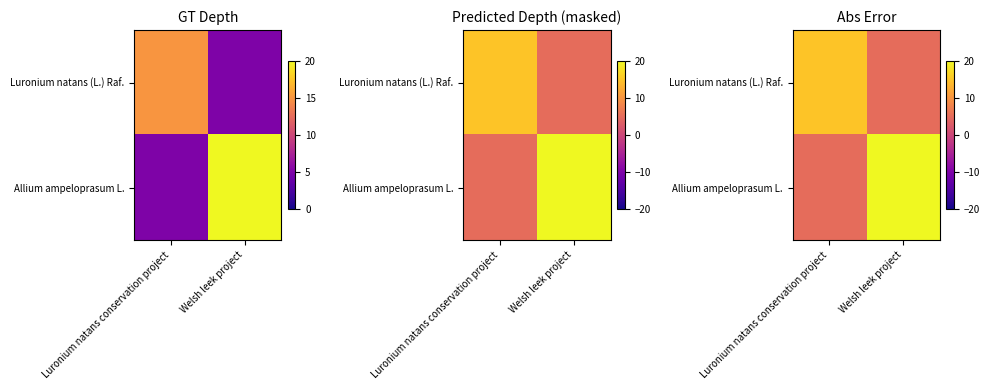

What value does the Luronium natans (L.) Raf. series have at Welsh leek project, to the nearest 5?

5